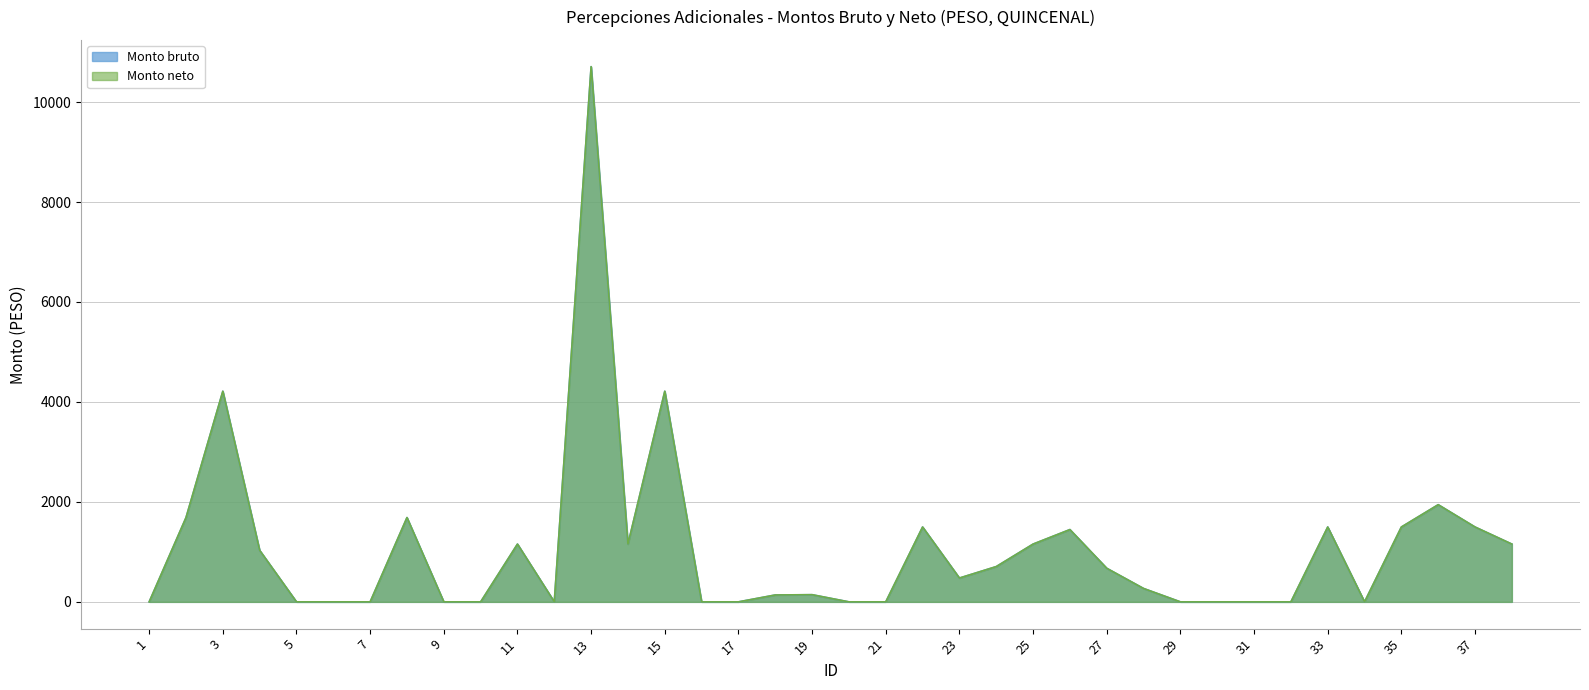

In Monto neto, how many points are higher than both neighbors (excluding endpoints)?

10